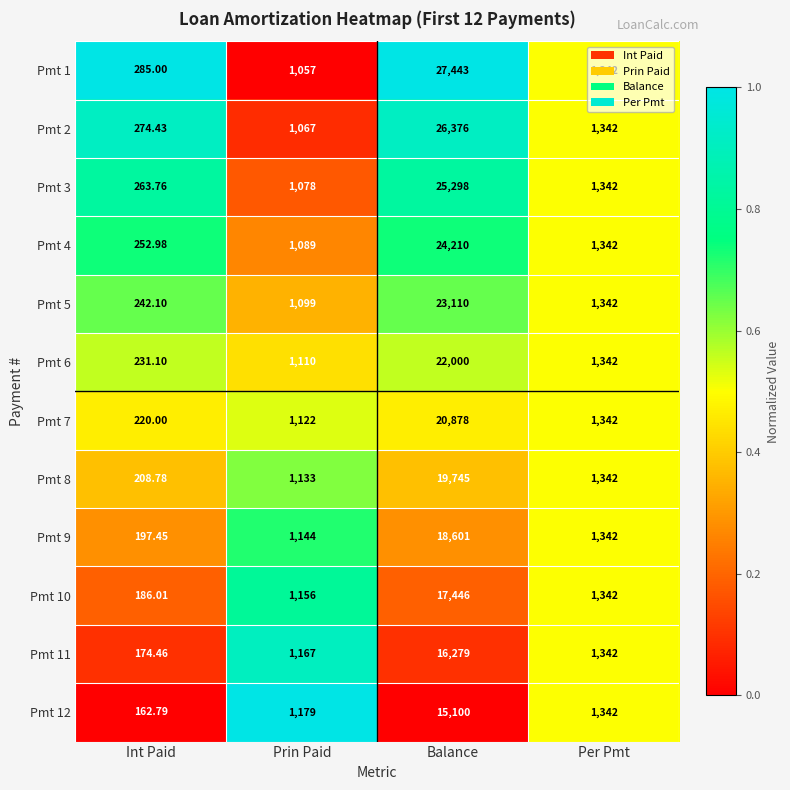

Rank the categories by Pmt 4 value from highest to lowest.

Balance, Per Pmt, Prin Paid, Int Paid